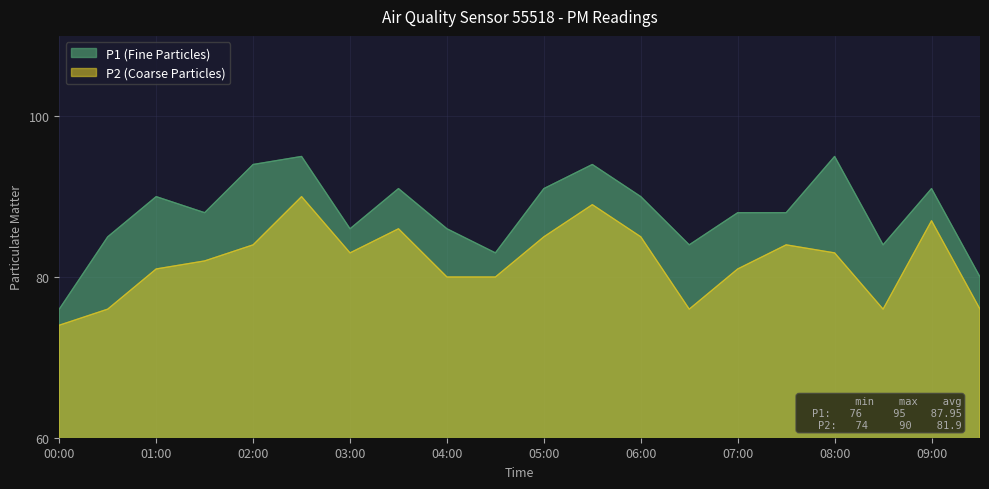

At 08:00, list the series in order from smallest to largest.

P2 (Coarse Particles), P1 (Fine Particles)